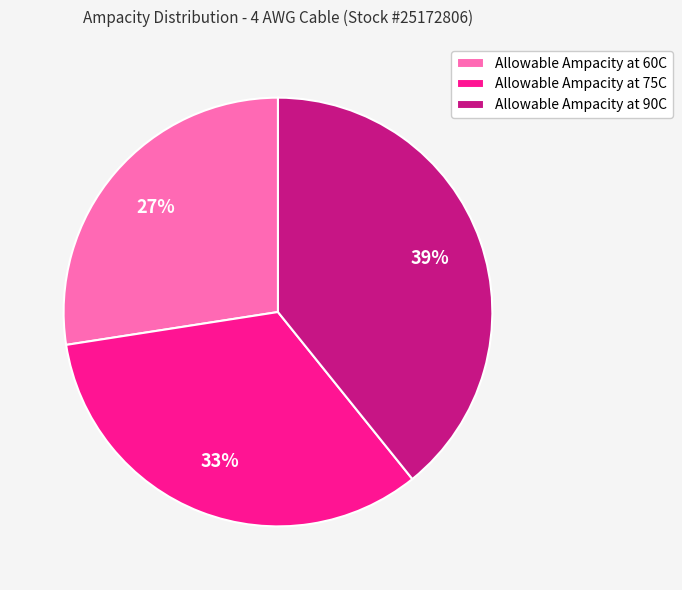

Is the sum of Allowable Ampacity at 75C and Allowable Ampacity at 90C greater than half?

Yes